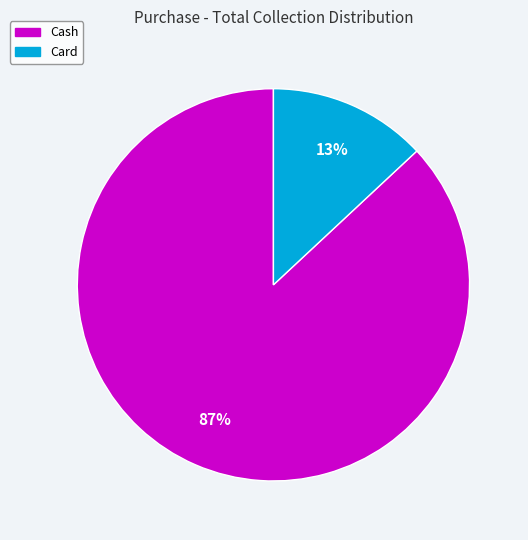

Combined, do Cash and Card account for over 50%?

Yes